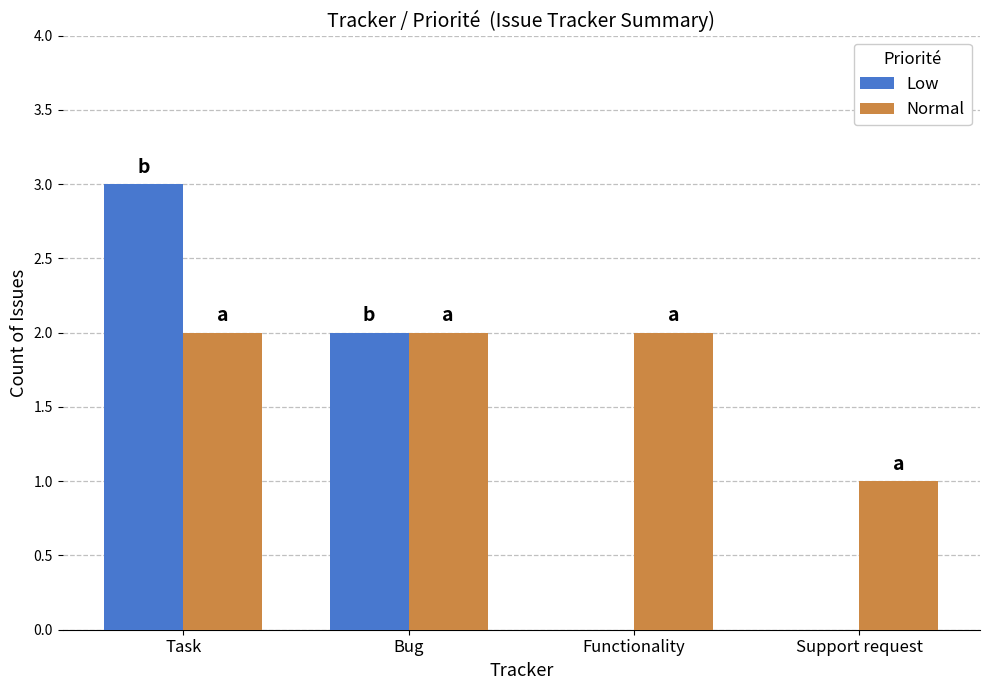

Reading left to right, transcribe all the data shown in this chart.

Low: 3	2	0	0
Normal: 2	2	2	1